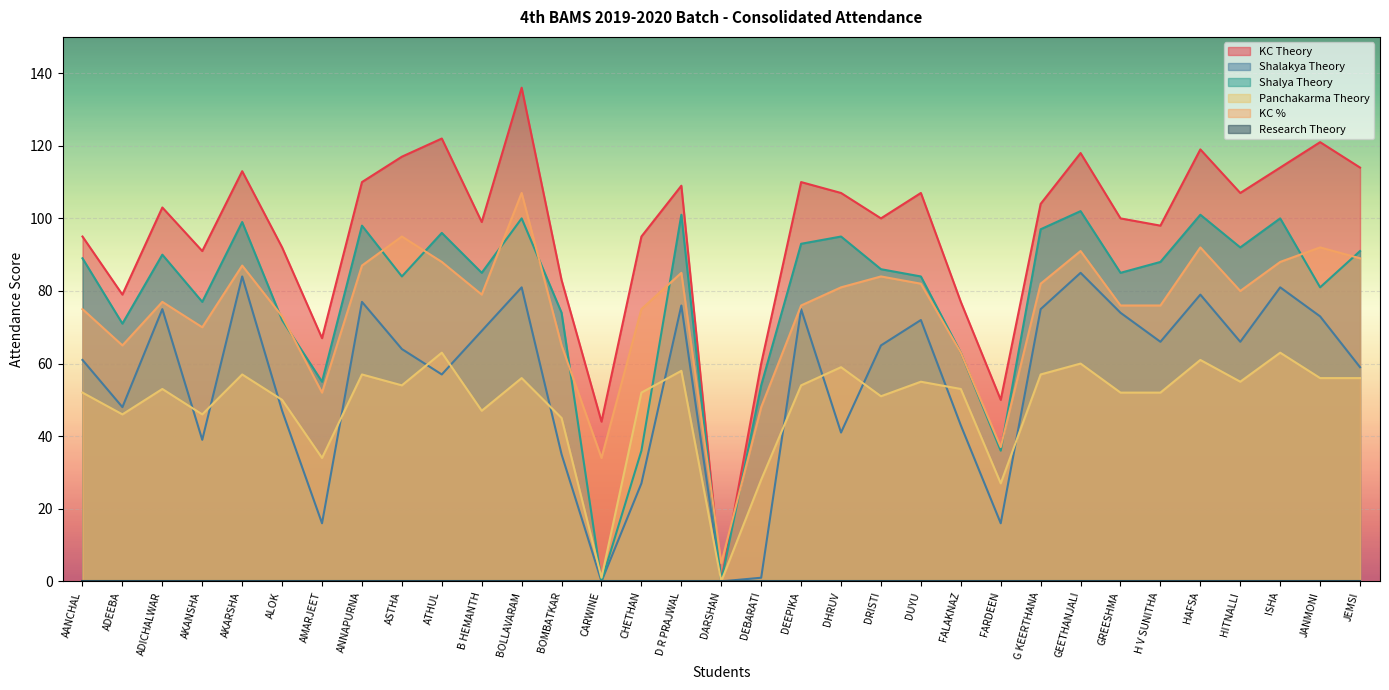

Is the value of KC % at DRISTI greater than the value of Shalakya Theory at ATHUL?

Yes